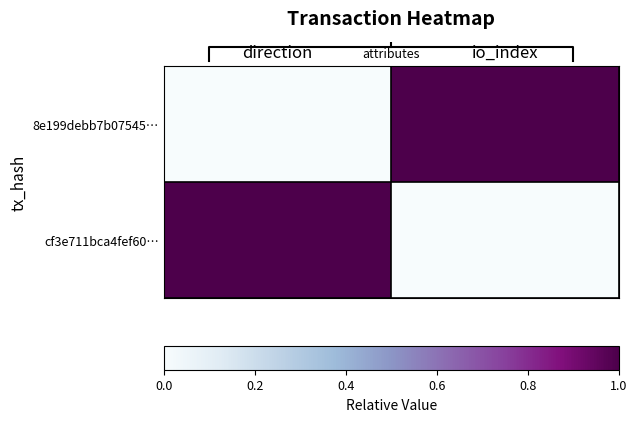

What is the total value across all series at direction?

1